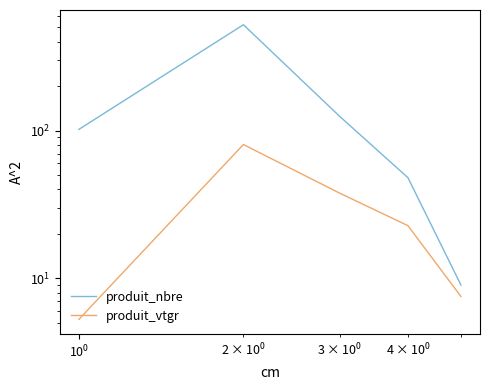

Which series changed the most between $\mathdefault{10^{-2}}$ and $\mathdefault{10^{2}}$?

produit_nbre